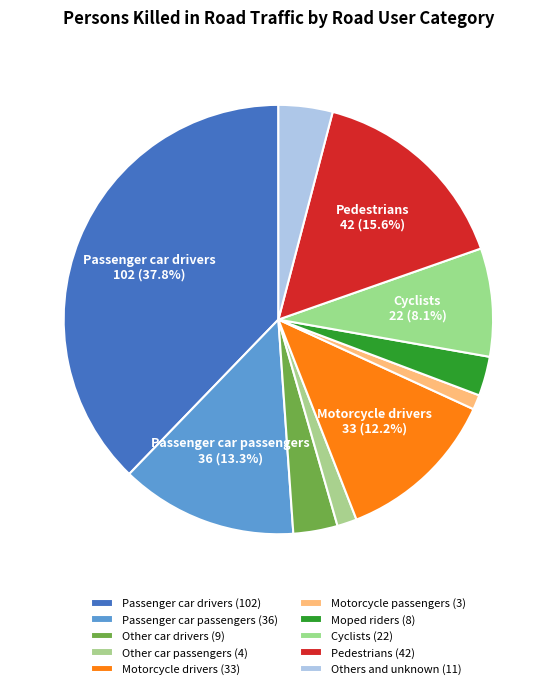

How many segments does this pie chart have?

10